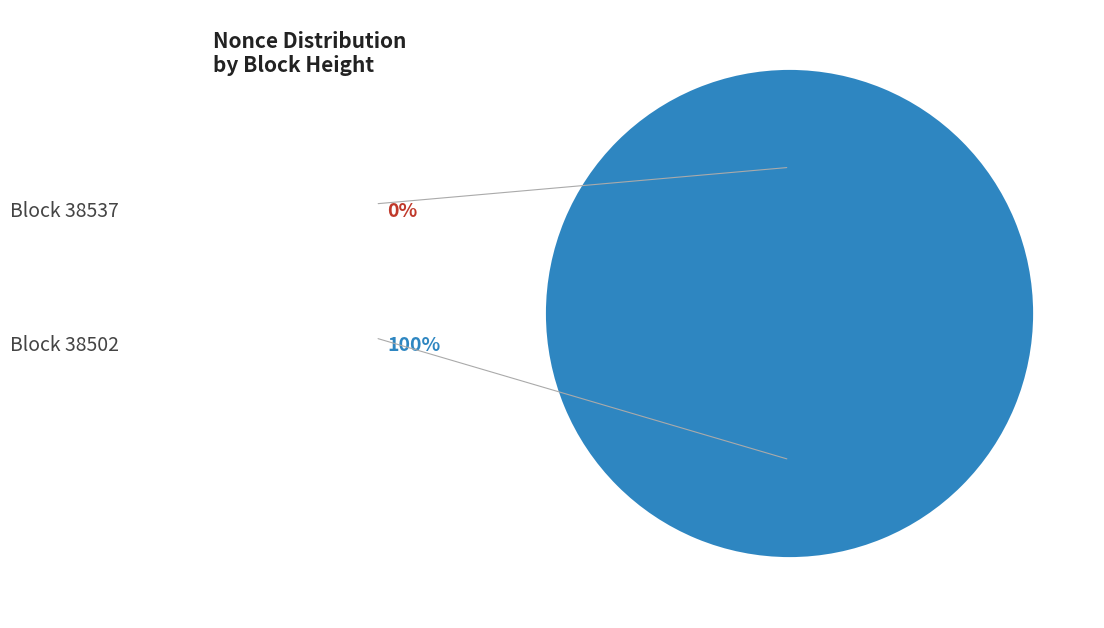

To the nearest percent, what is the average slice percentage?

50%